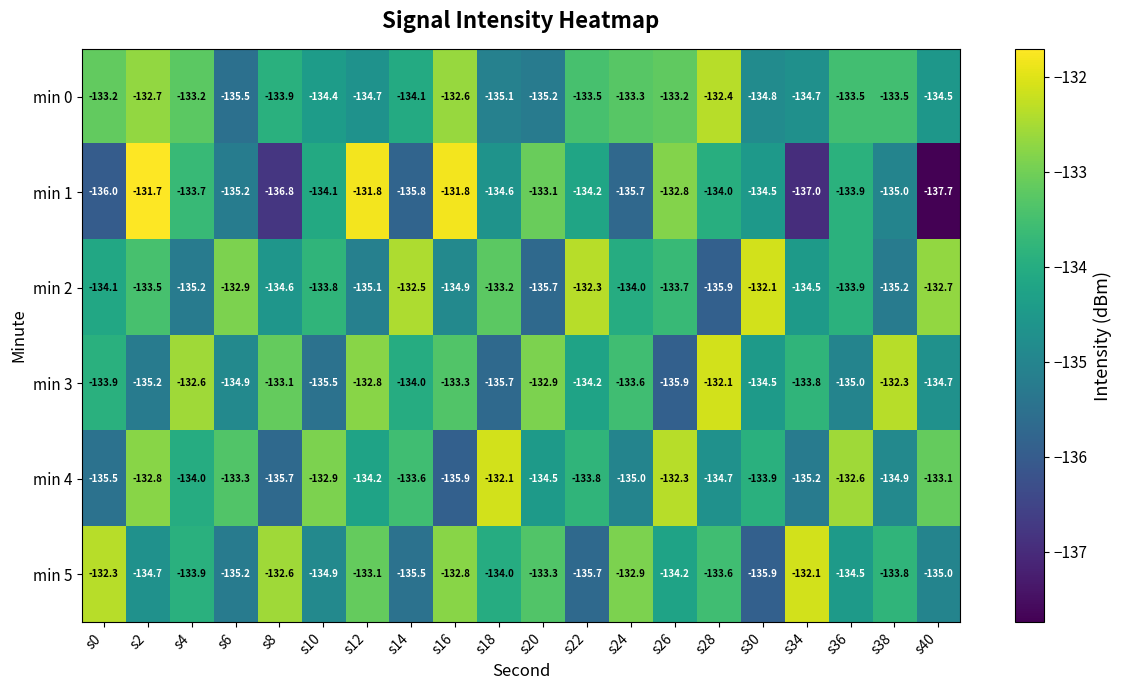

Which series changed the most between s22 and s34?

min 5